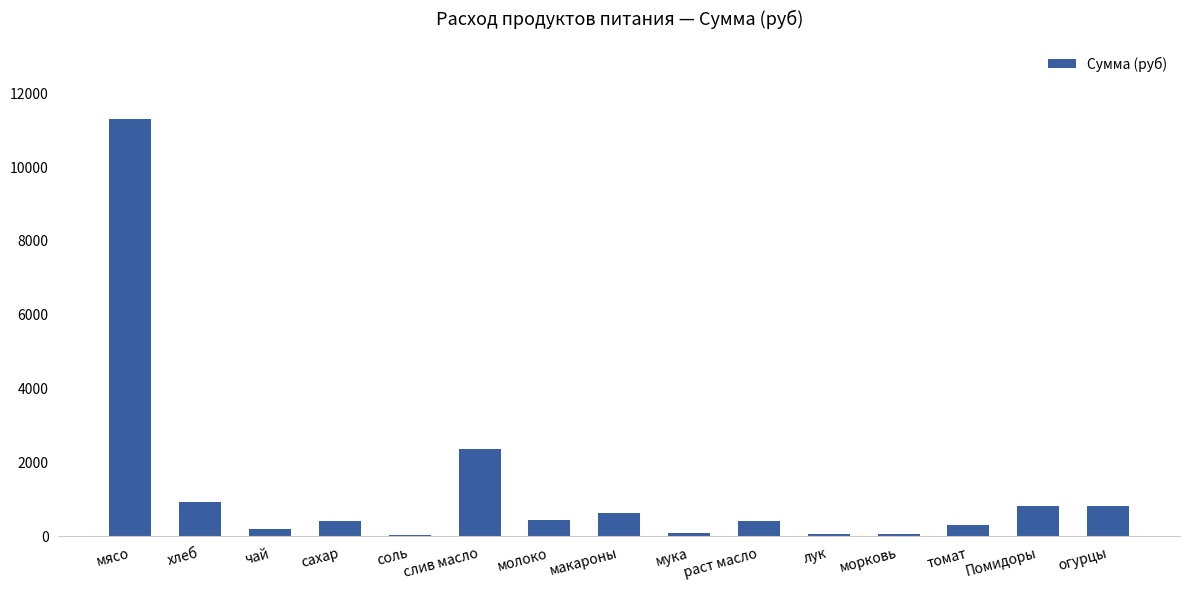

At which category does the chart reach its peak across all series?

мясо